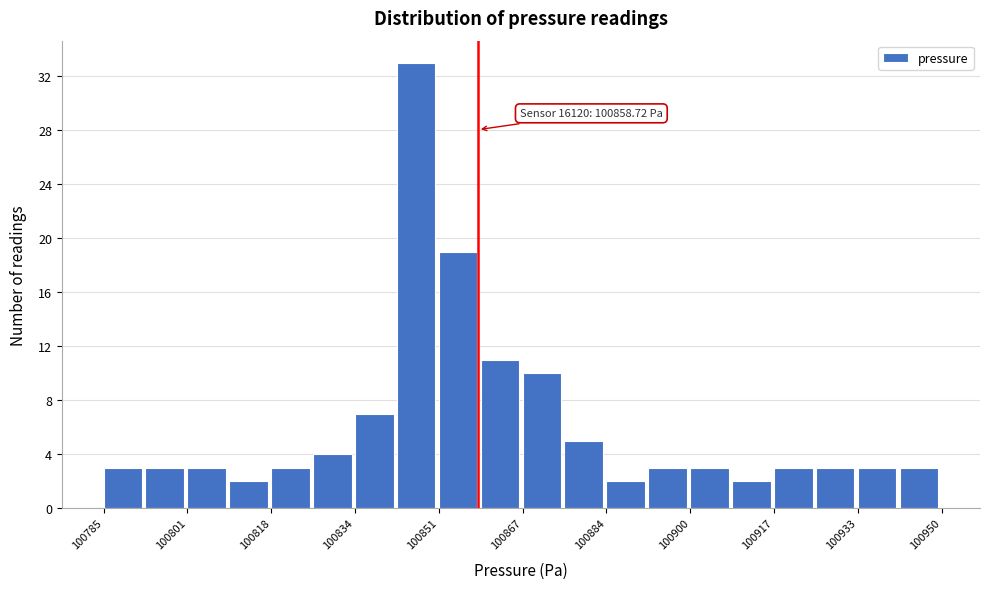

Which range on the x-axis has the tallest bar?

100842 to 100852